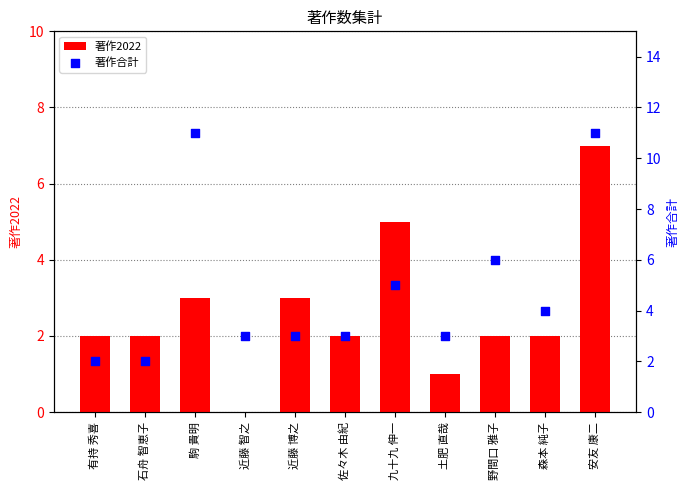

What are all the series names shown in the legend?

著作2022, 著作合計